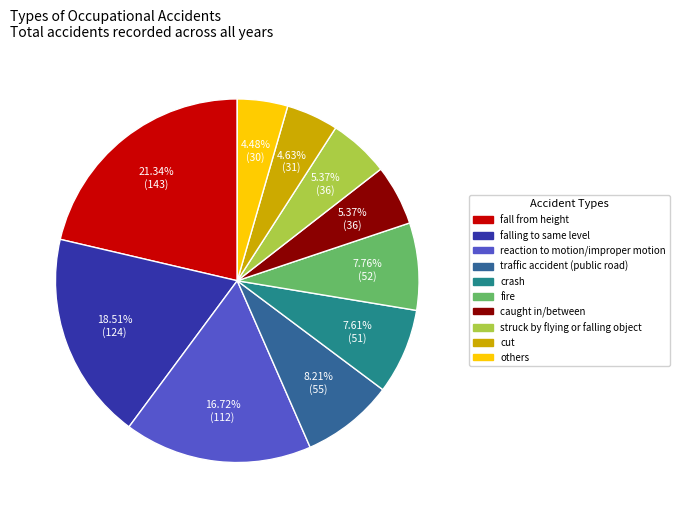

Which slice is the largest?

fall from height